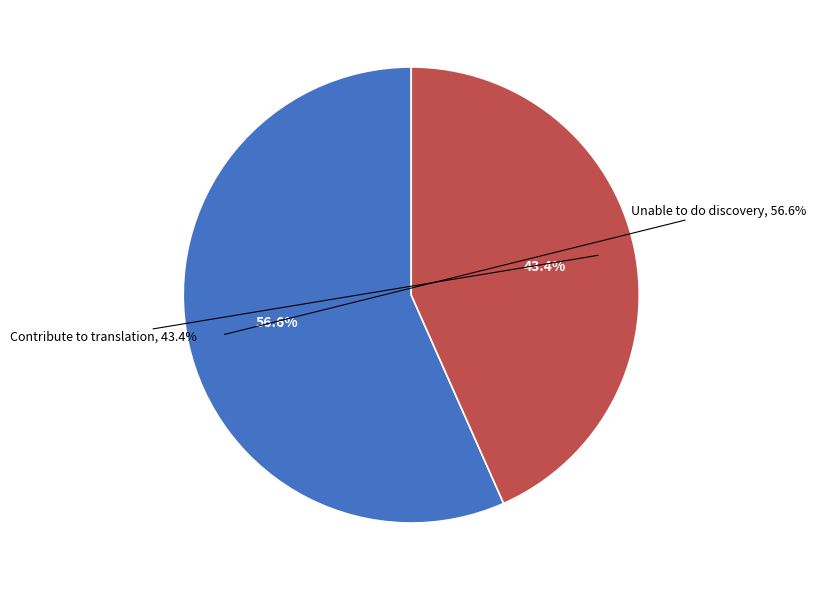

True or false: Unable to do discovery accounts for 57% of the total.

True